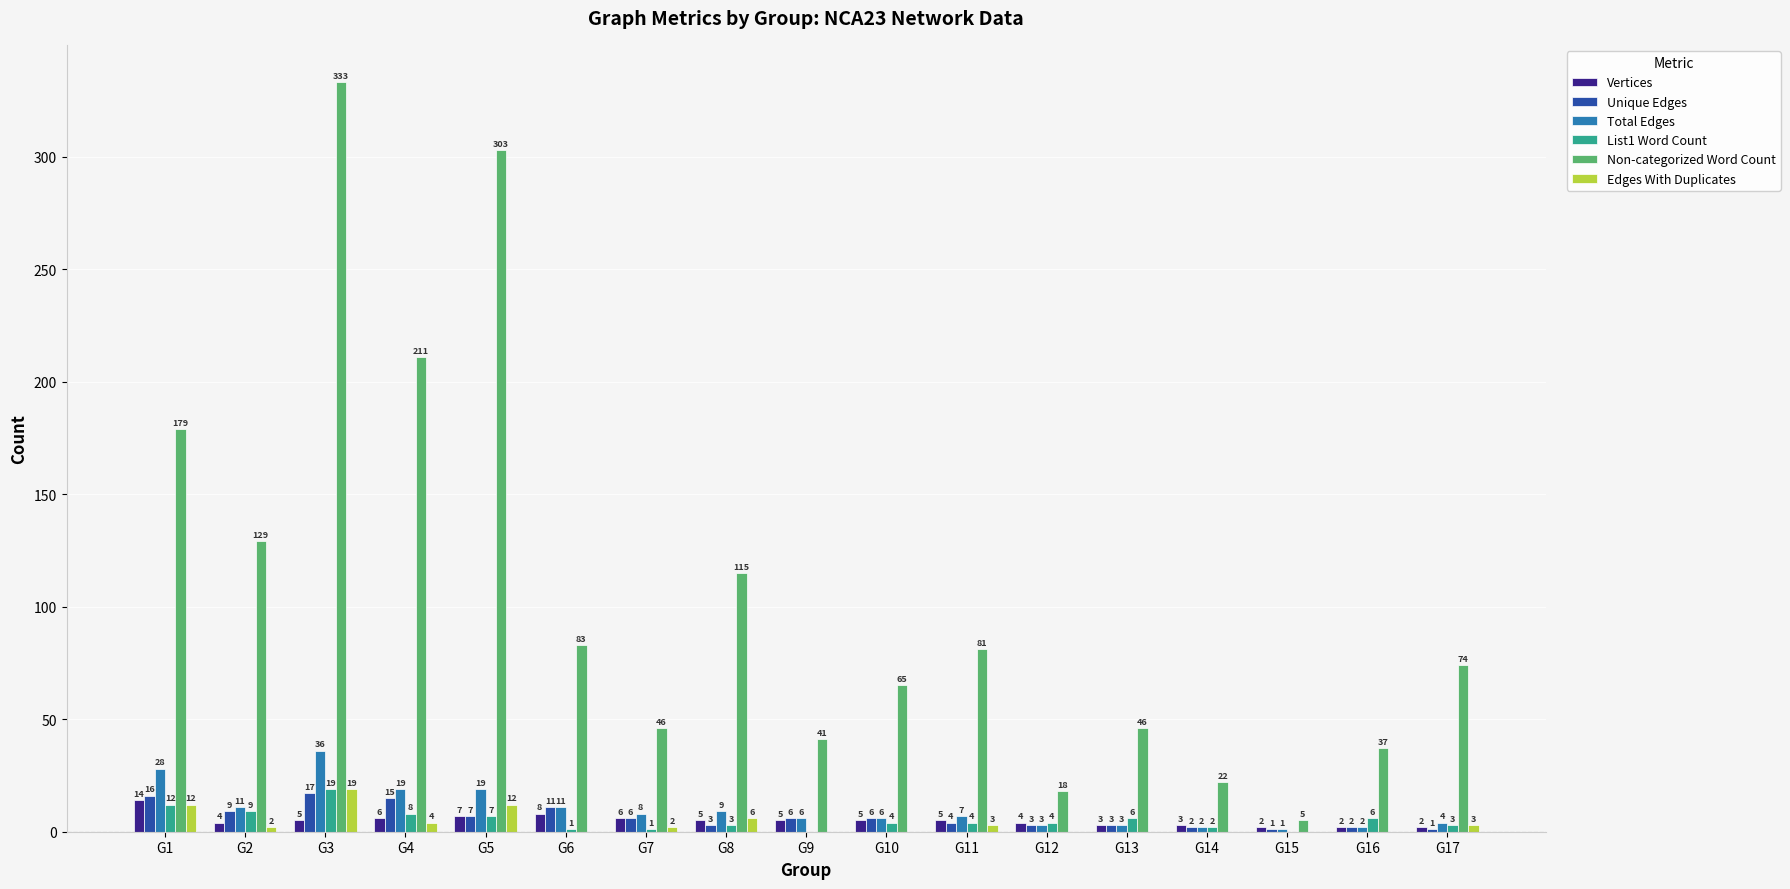

What is the total value across all series at G6?

114